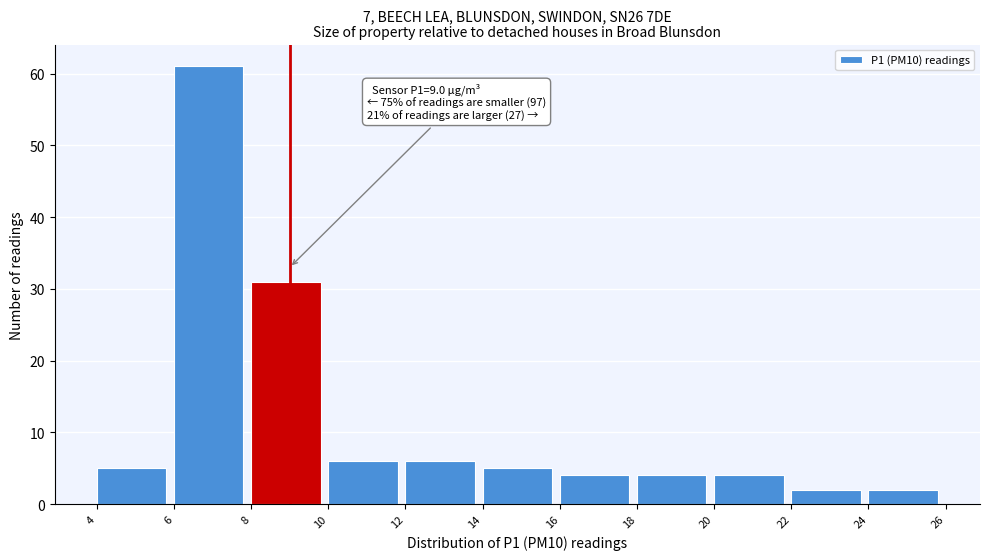

Over which range of the x-axis is the bar tallest?

6 to 8